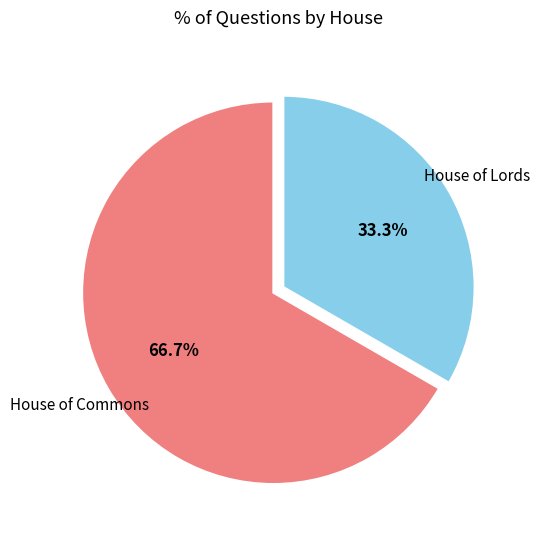

How many slices are in this pie chart?

2